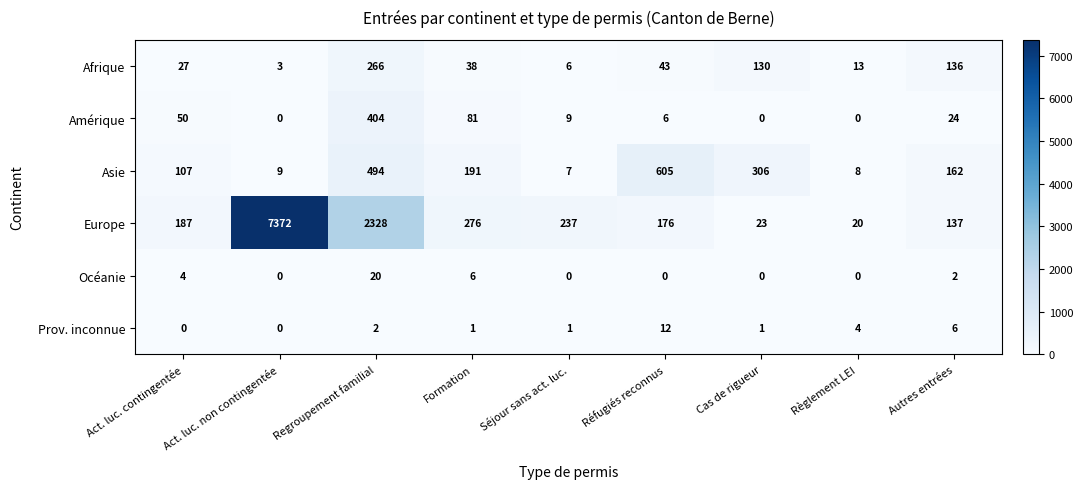

Which series has the largest range (max minus min)?

Europe